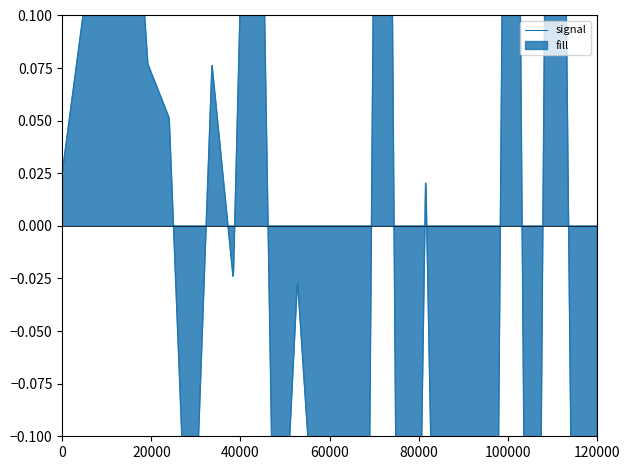

Rank the categories by flow value from highest to lowest.

0, 1, 2, 3, 4, 5, 6, 7, 8, 9, 10, 11, 12, 13, 14, 15, 16, 17, 18, 19, 20, 21, 22, 23, 24, 25